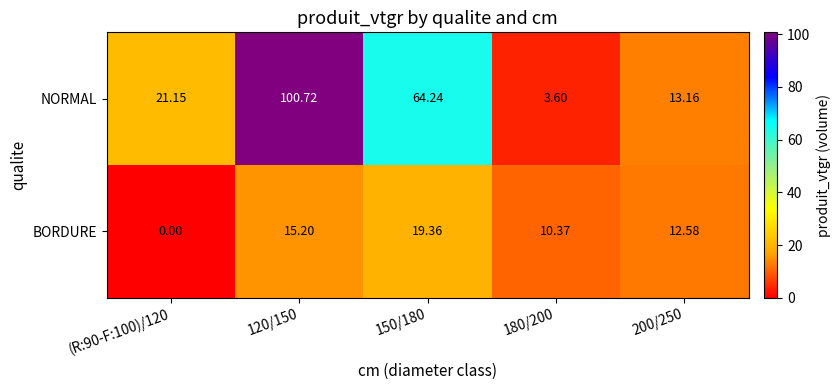

Which series changed the most between (R:90-F:100)/120 and 150/180?

NORMAL